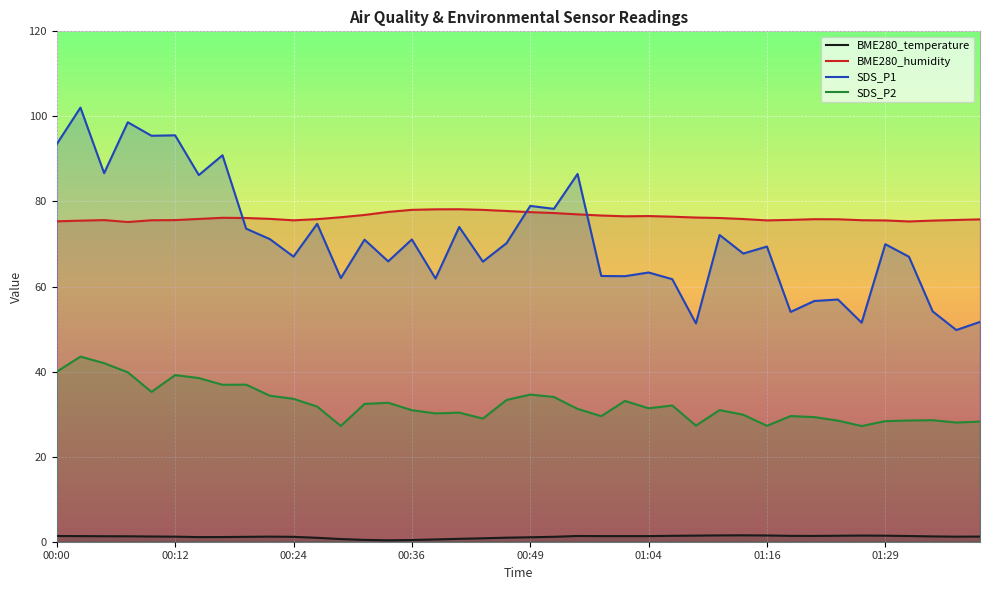

Which series changed the most between 00:17 and 01:26?

SDS_P1